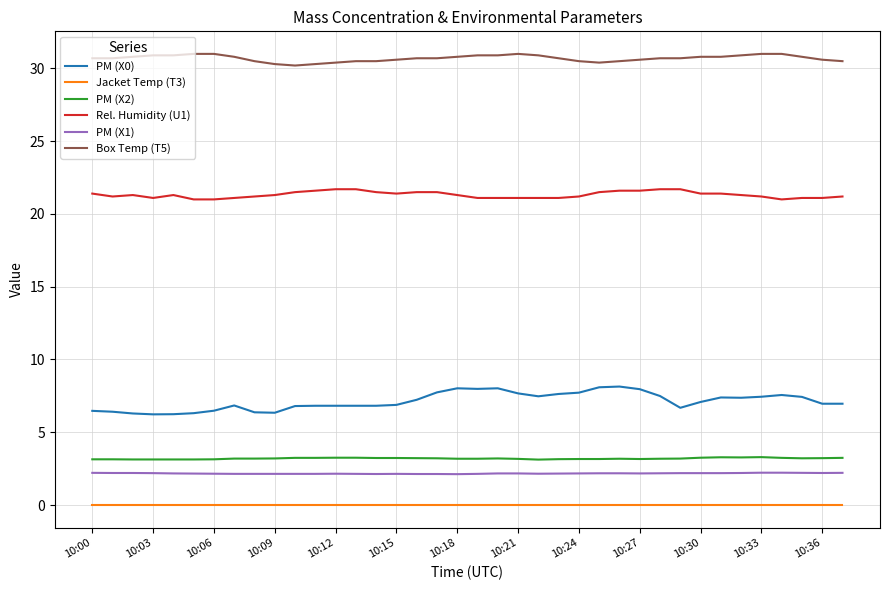

What is the greatest value displayed?

31.0